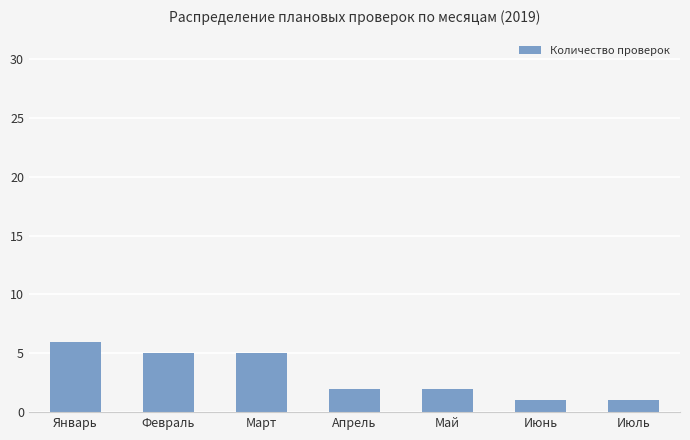

Are the bars grouped side by side (vs. stacked)?

No